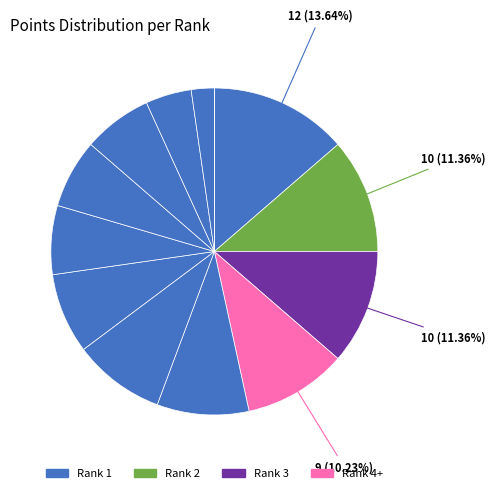

Which slice is the smallest?

13